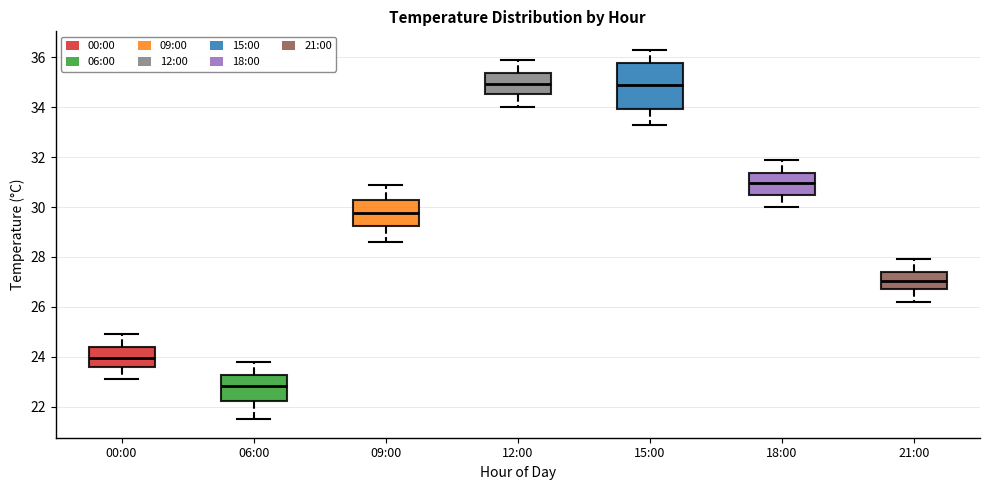

Comparing the boxes themselves (not the whiskers), which one is the tallest?

15:00